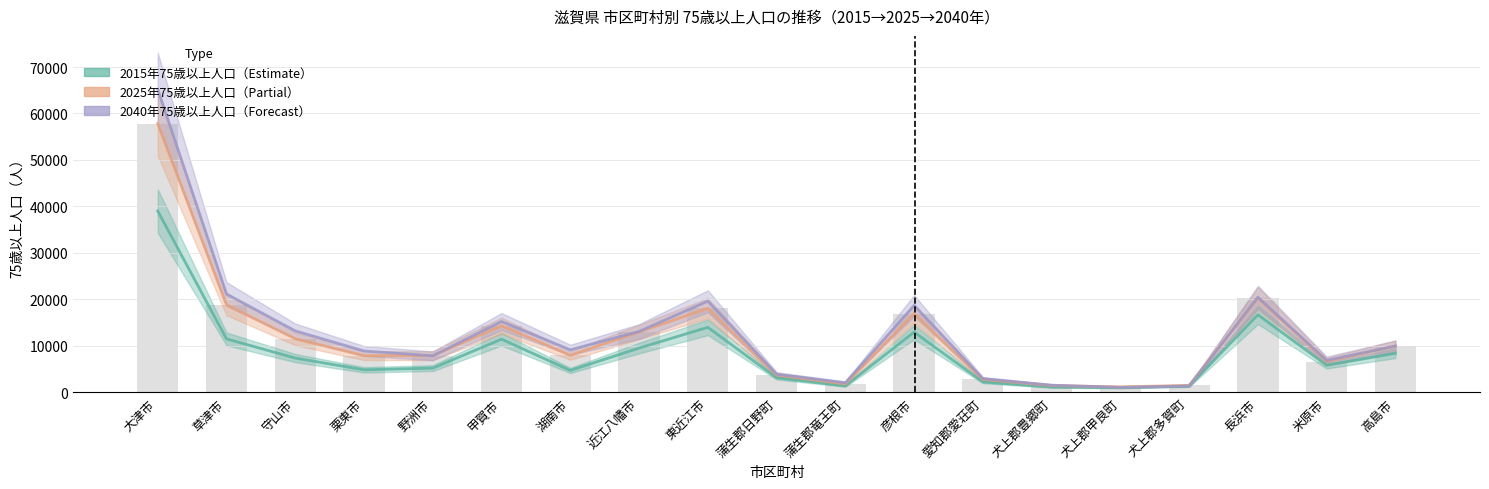

At which label does 2040年75歳以上人口 first exceed 9149?

大津市